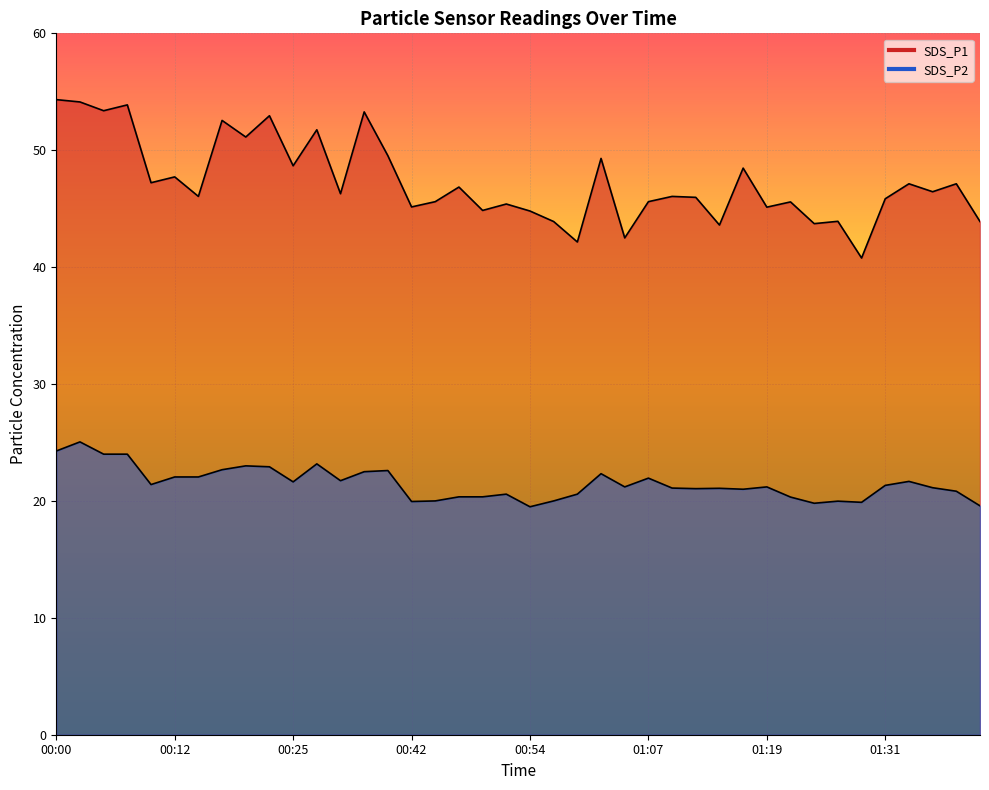

At 00:59, list the series in order from largest to smallest.

SDS_P1, SDS_P2